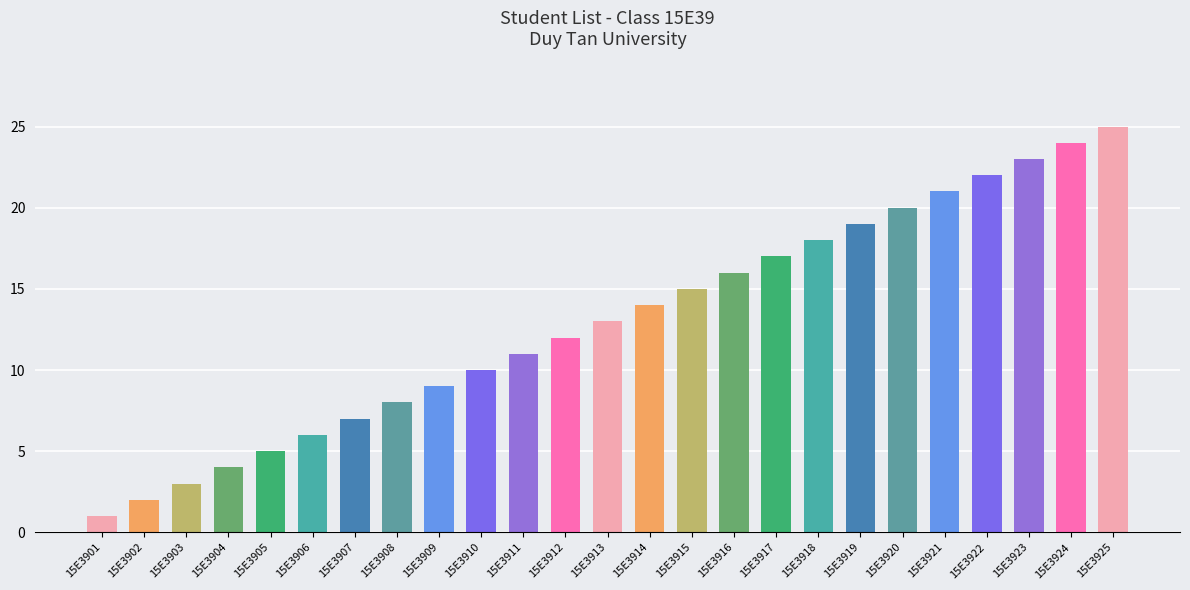

Which label corresponds to the smallest value in the chart?

15E3901